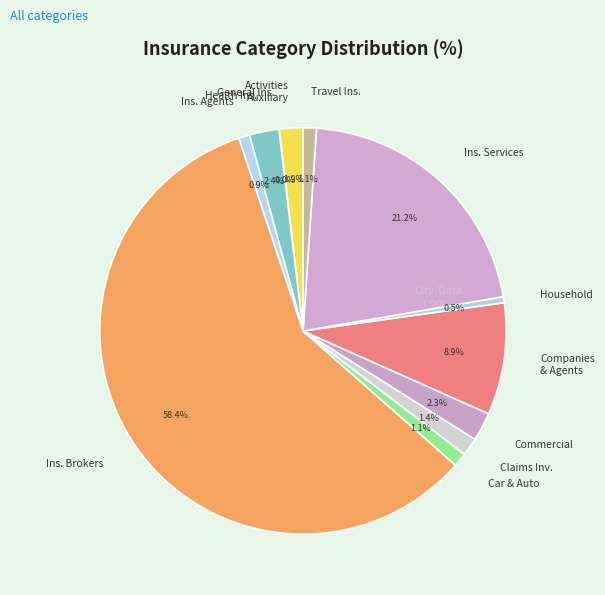

Does any single category account for the majority?

Yes